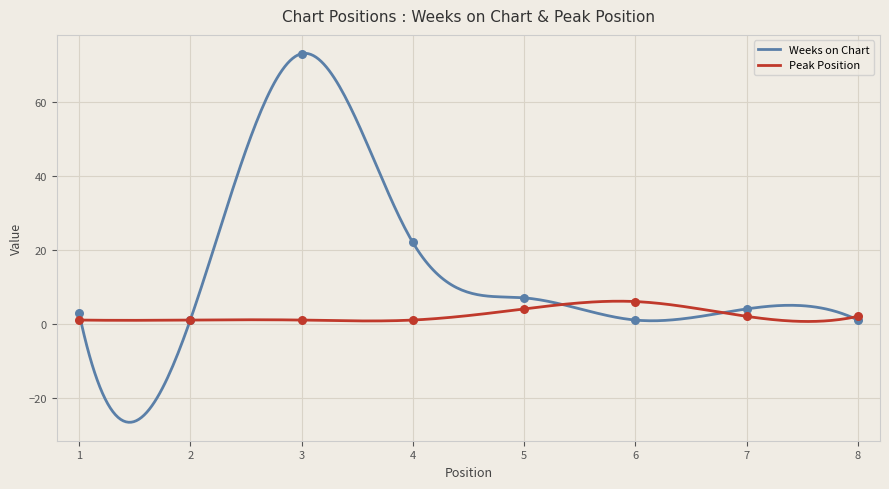

Which series has the largest total across all categories?

Weeks on Chart